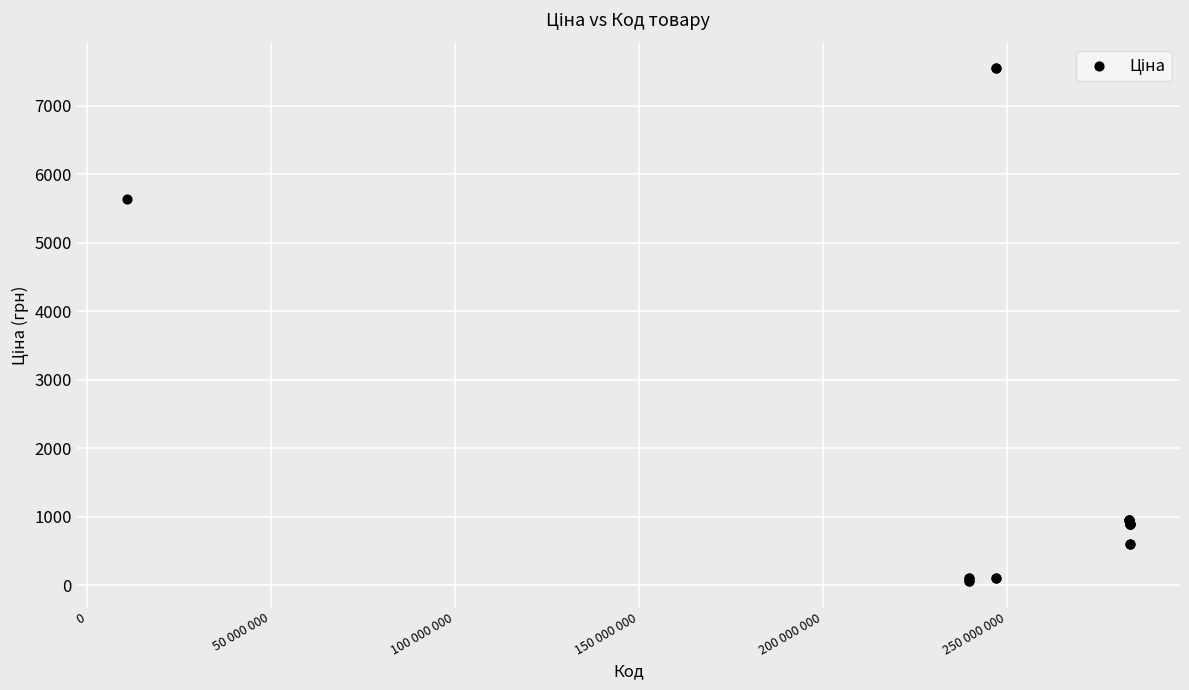

What Y value in the scatter plot is closest to 3801?

5636.0